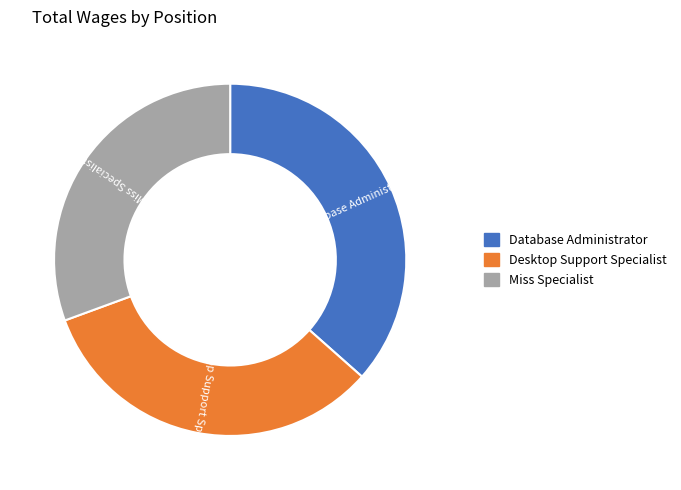

Combined, do Miss Specialist and Desktop Support Specialist account for over 50%?

Yes